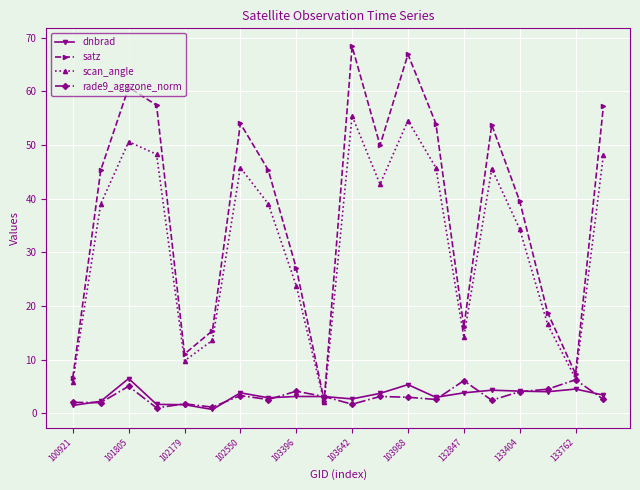

What is the value of the satz point at the 8th from the left?

45.3